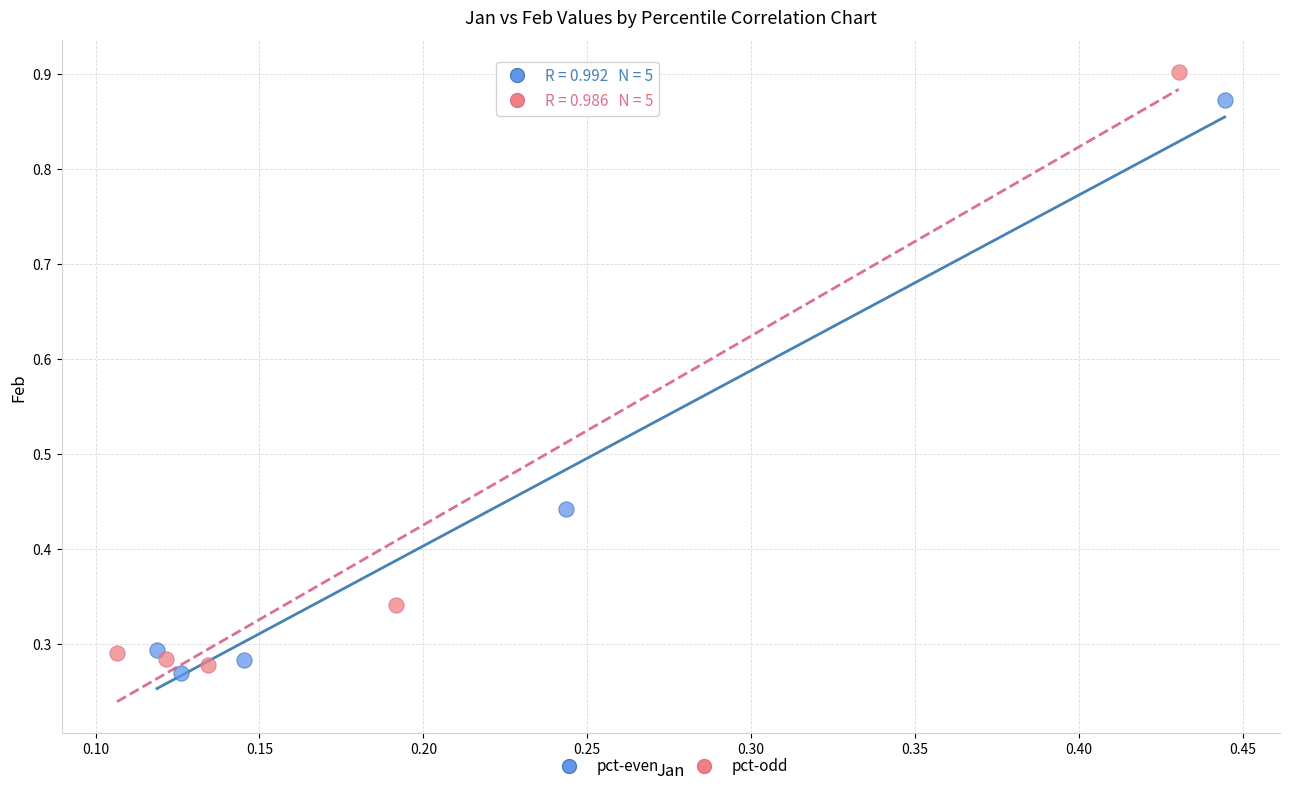

Which series reaches the maximum Y coordinate?

pct-odd